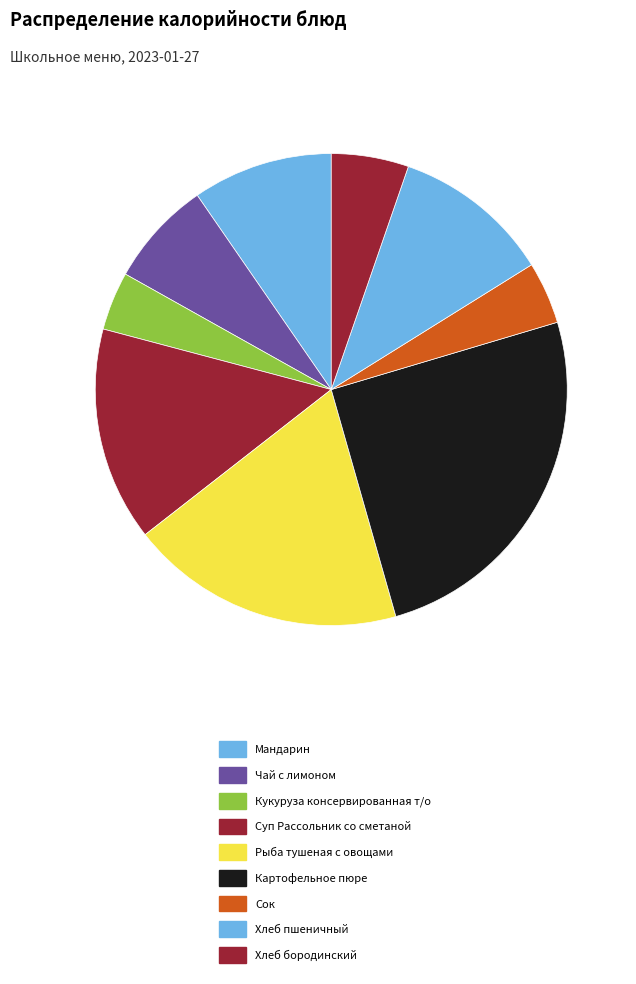

What is the change in value from Сок to Хлеб пшеничный?

+55.8